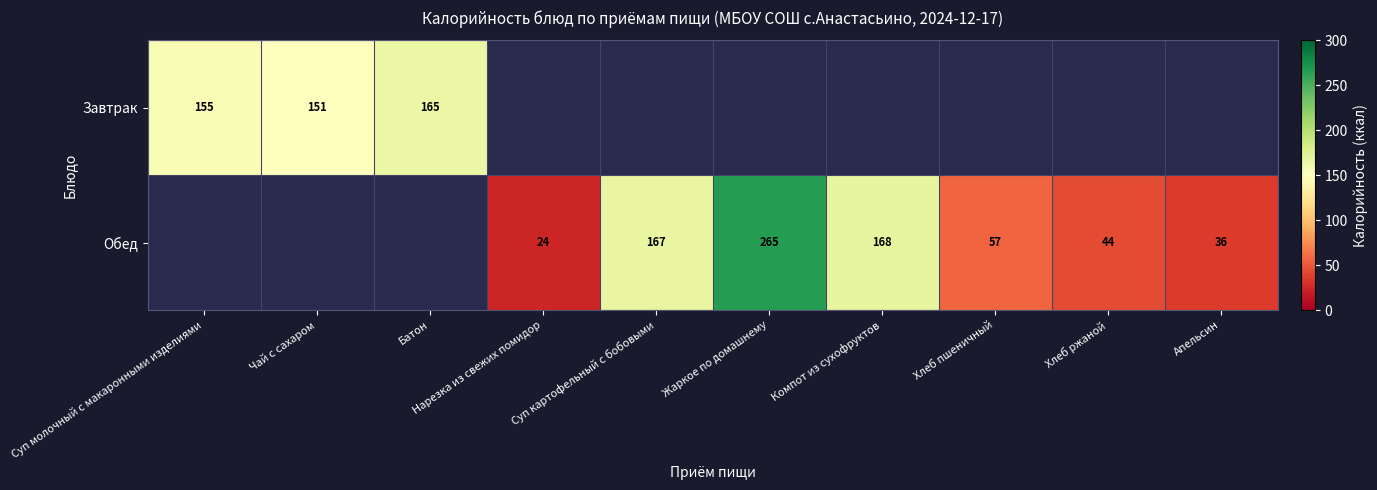

What is the difference between the Обед values at Апельсин and Компот из сухофруктов?

132